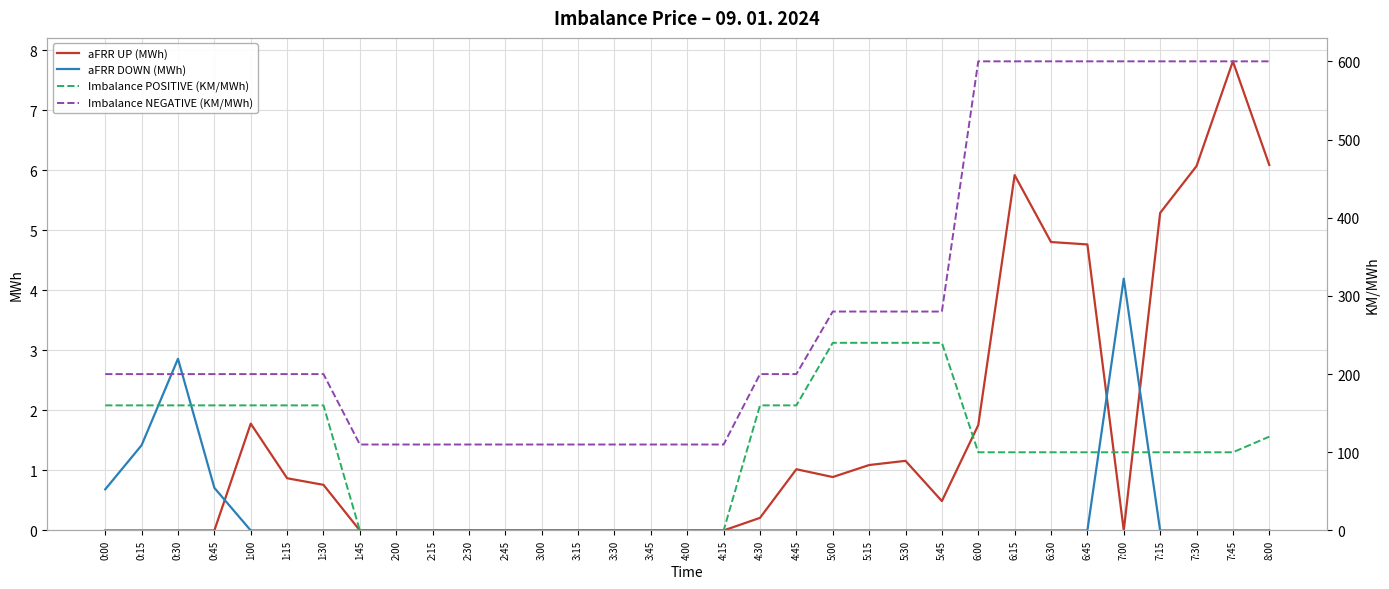

What is the difference between the maximum and minimum values in the aFRR UP (MWh) series?

7.8